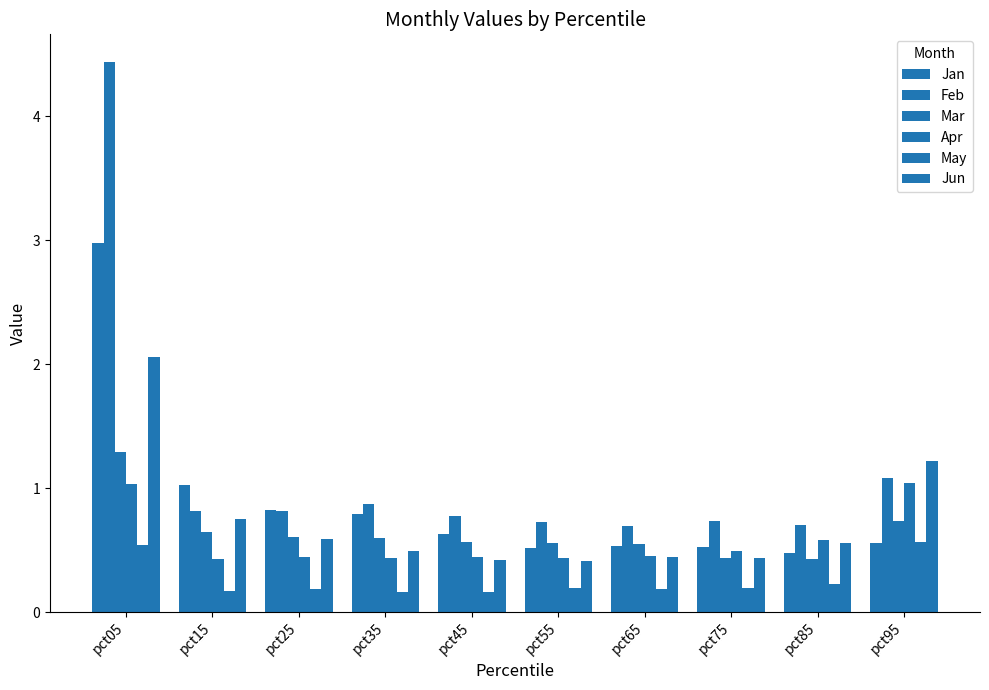

What is the sum of all Feb values?

11.6